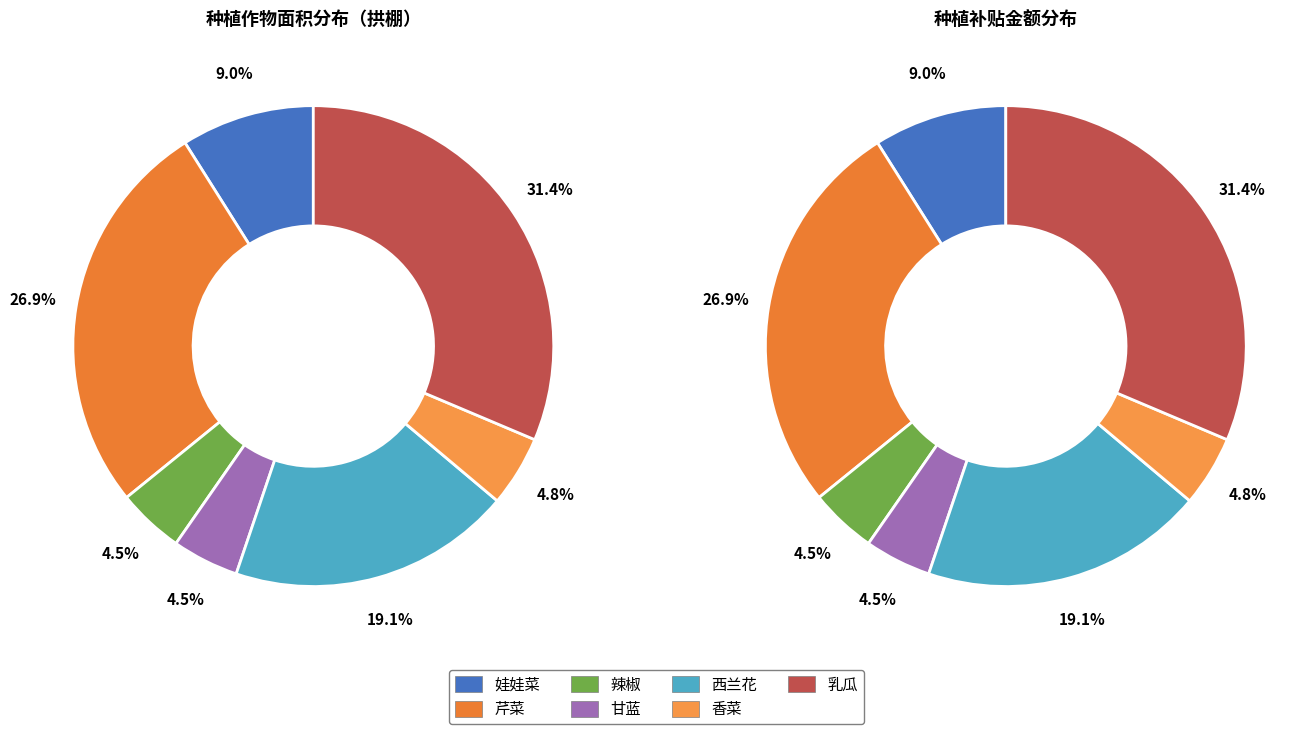

Combined, what portion of the pie is 娃娃菜 and 芹菜?

35.8%